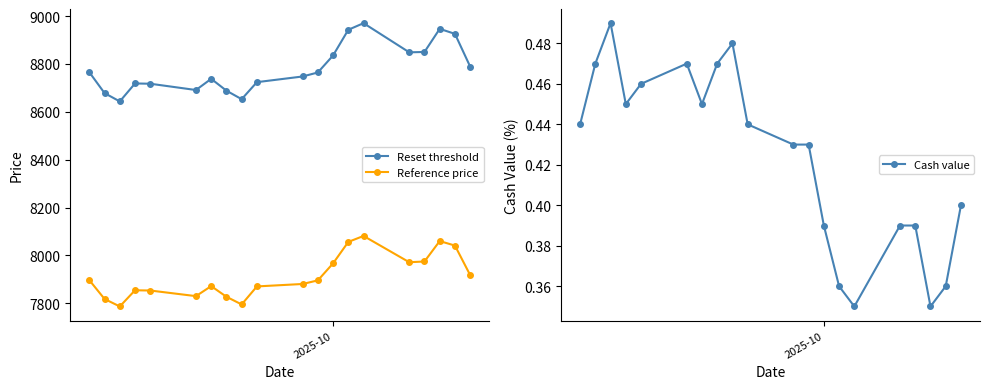

What are all the series names shown in the legend?

Reset threshold, Reference price, Cash value